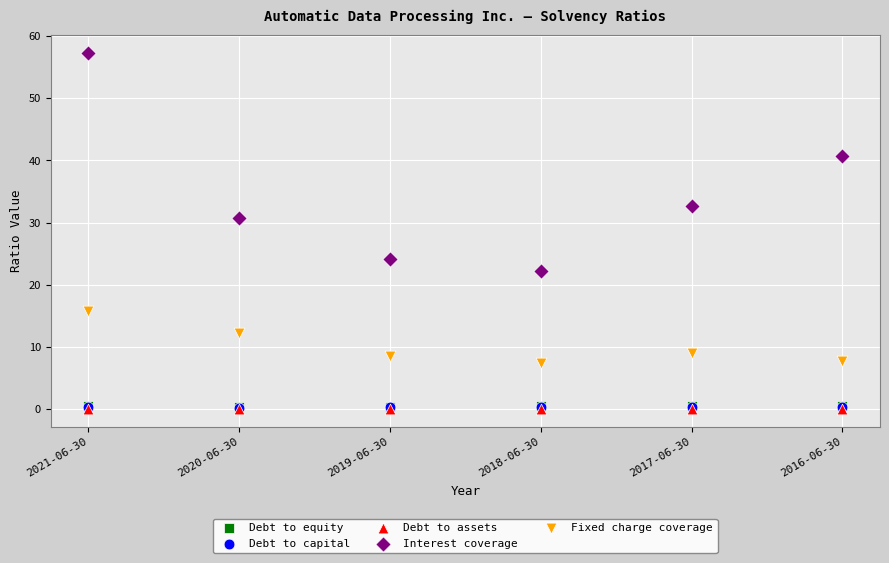

What are all the series names shown in the legend?

Debt to equity, Debt to capital, Debt to assets, Interest coverage, Fixed charge coverage